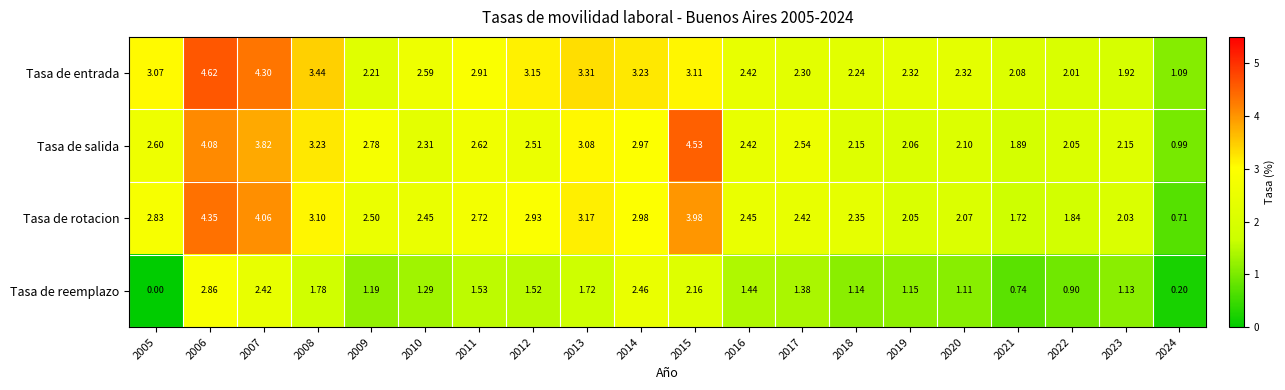

Which series has the largest total across all categories?

Tasa de entrada